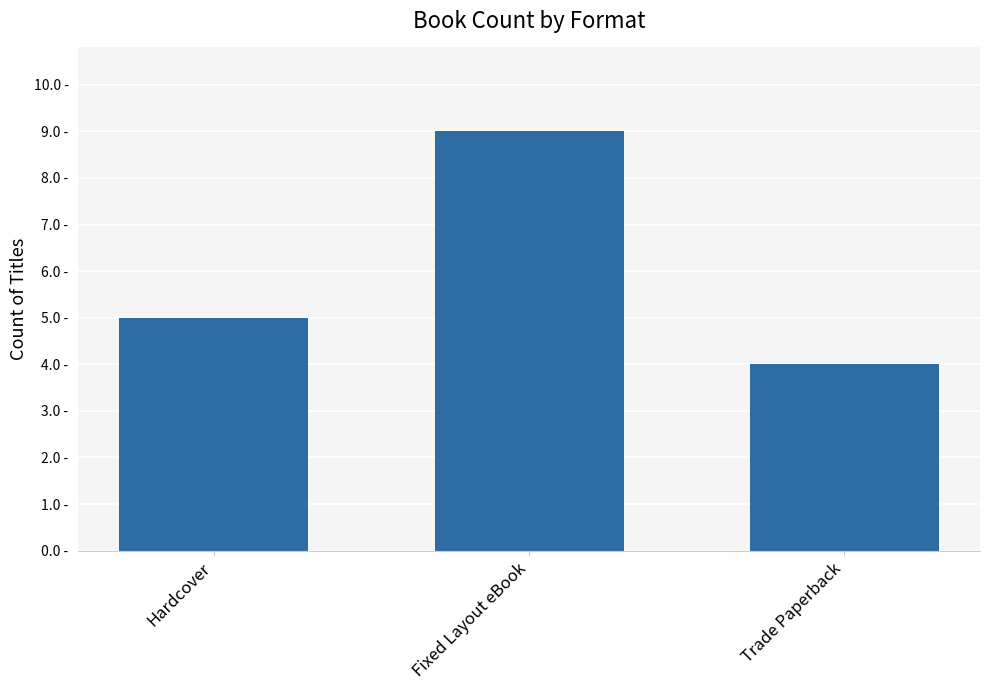

What is the value of the 3rd bar from the left?

4